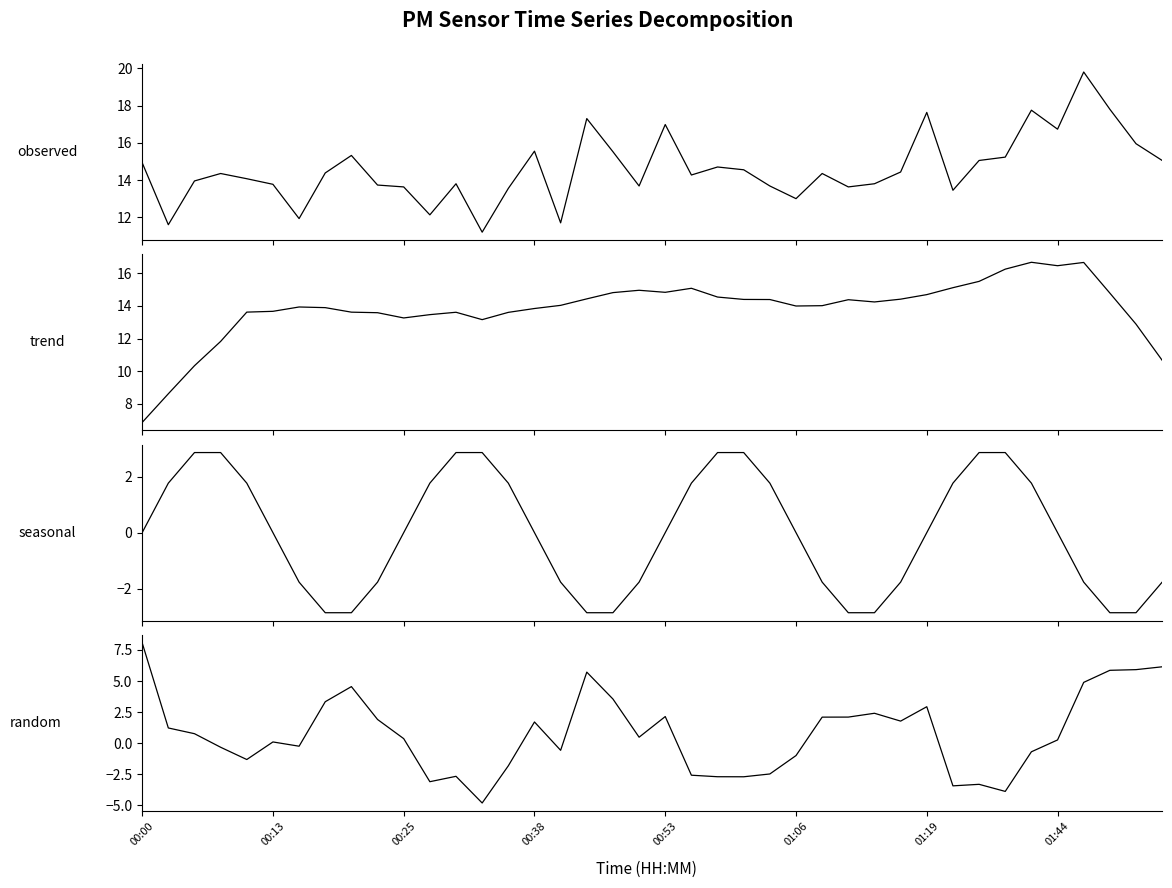

Does the chart have visible grid lines?

No